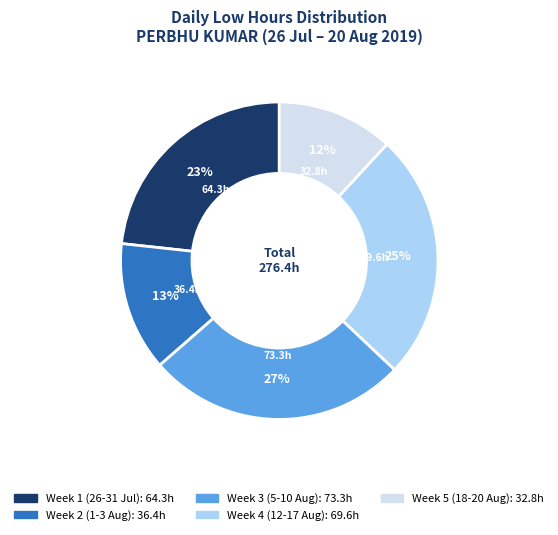

To the nearest percent, what is the difference between the largest and smallest slice percentages?

15%